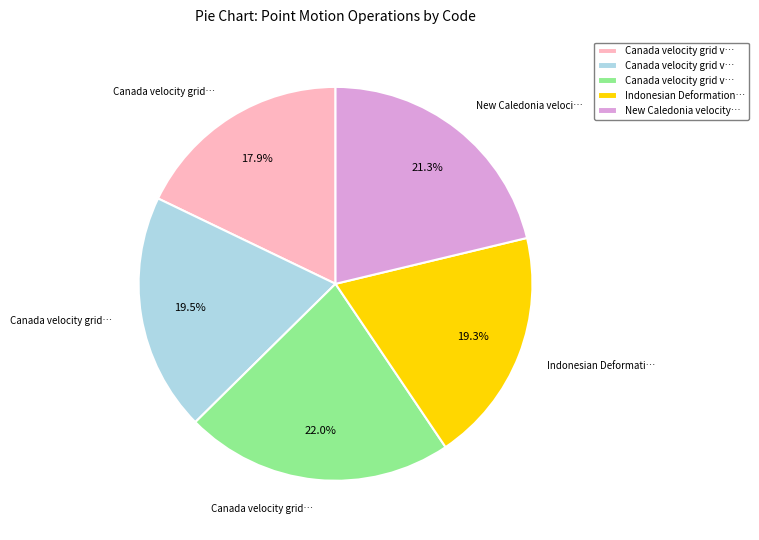

Count the number of slices in the pie.

5